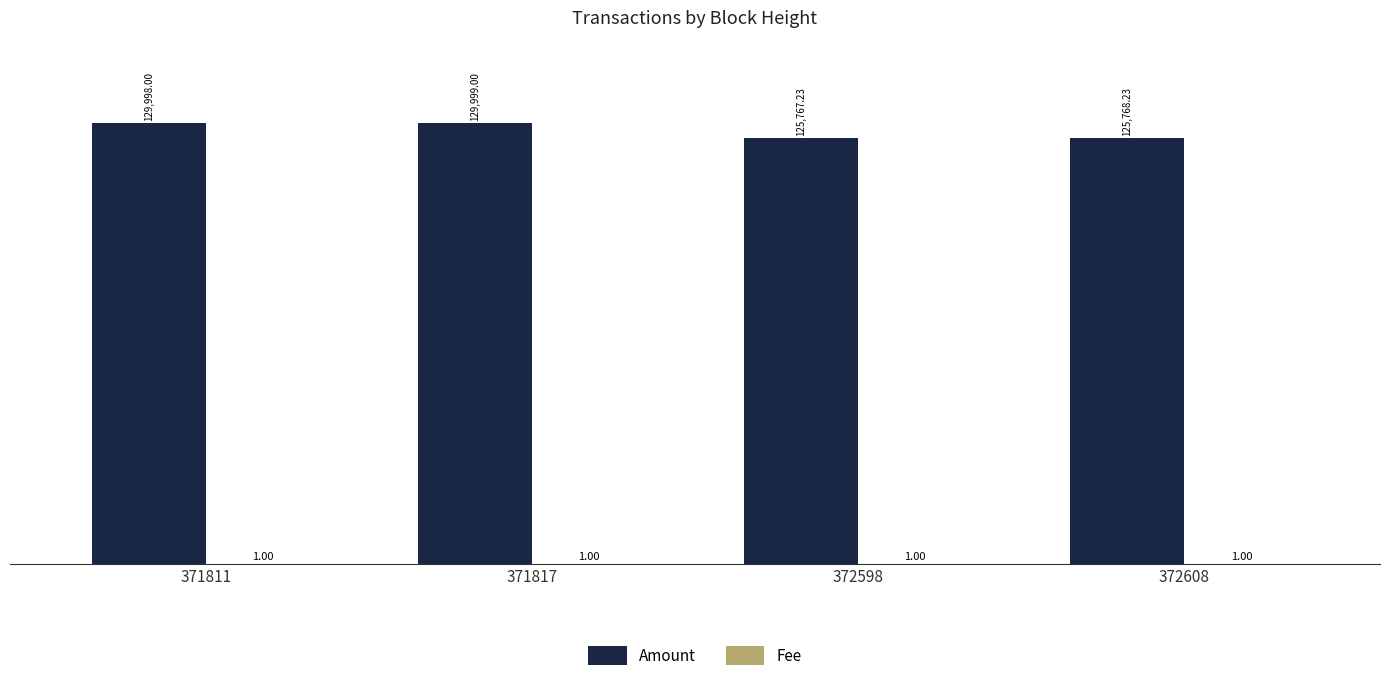

What is the sum of the Amount values at 372608 and 371811?

255766.2